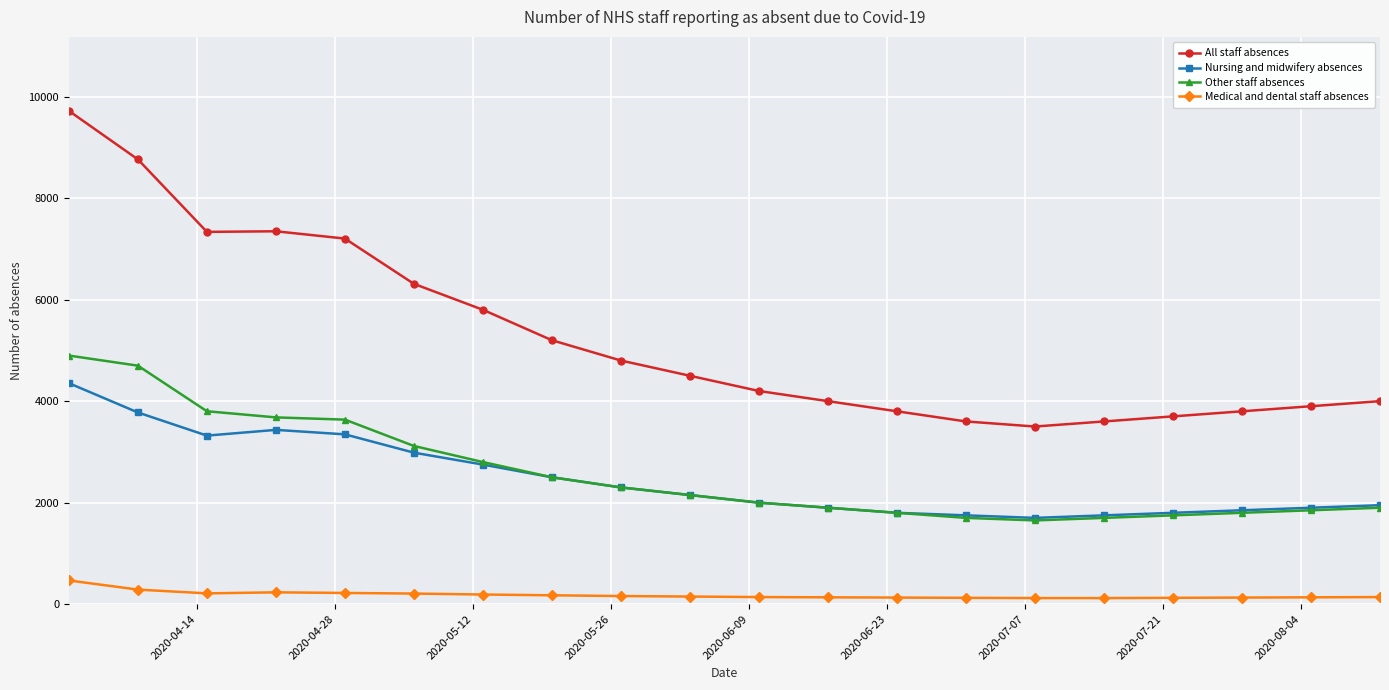

True or false: All staff absences and Other staff absences cross at least once.

False